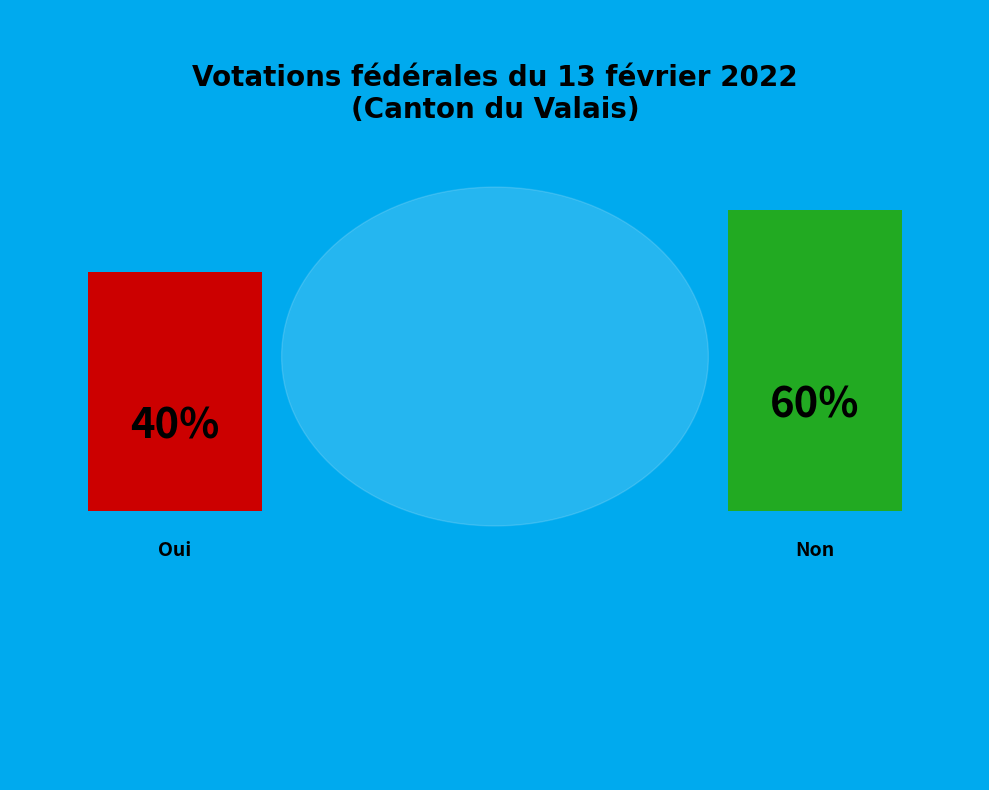

Which category has the smallest portion of the pie?

Oui